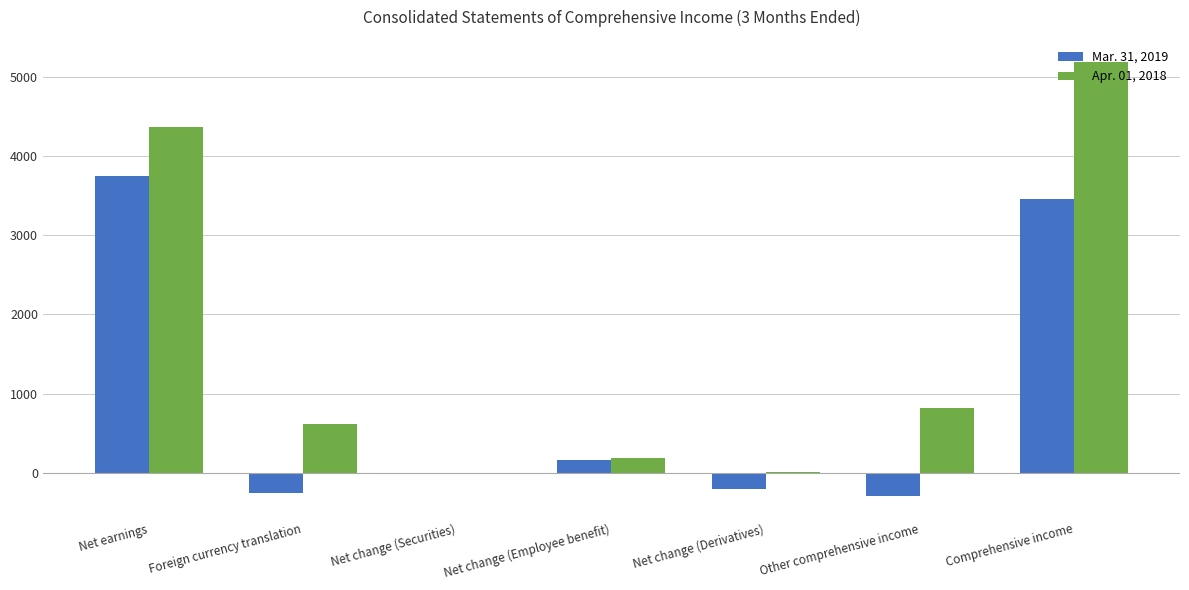

Which series changed the most between Net change (Securities) and Comprehensive income?

Apr. 01, 2018